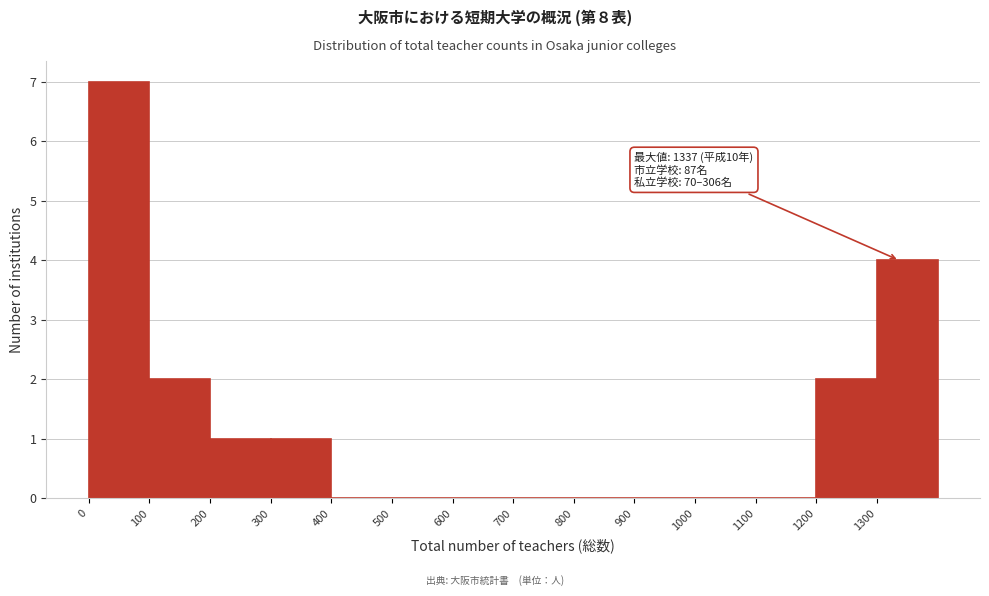

Over which range of the x-axis is the bar tallest?

0 to 100